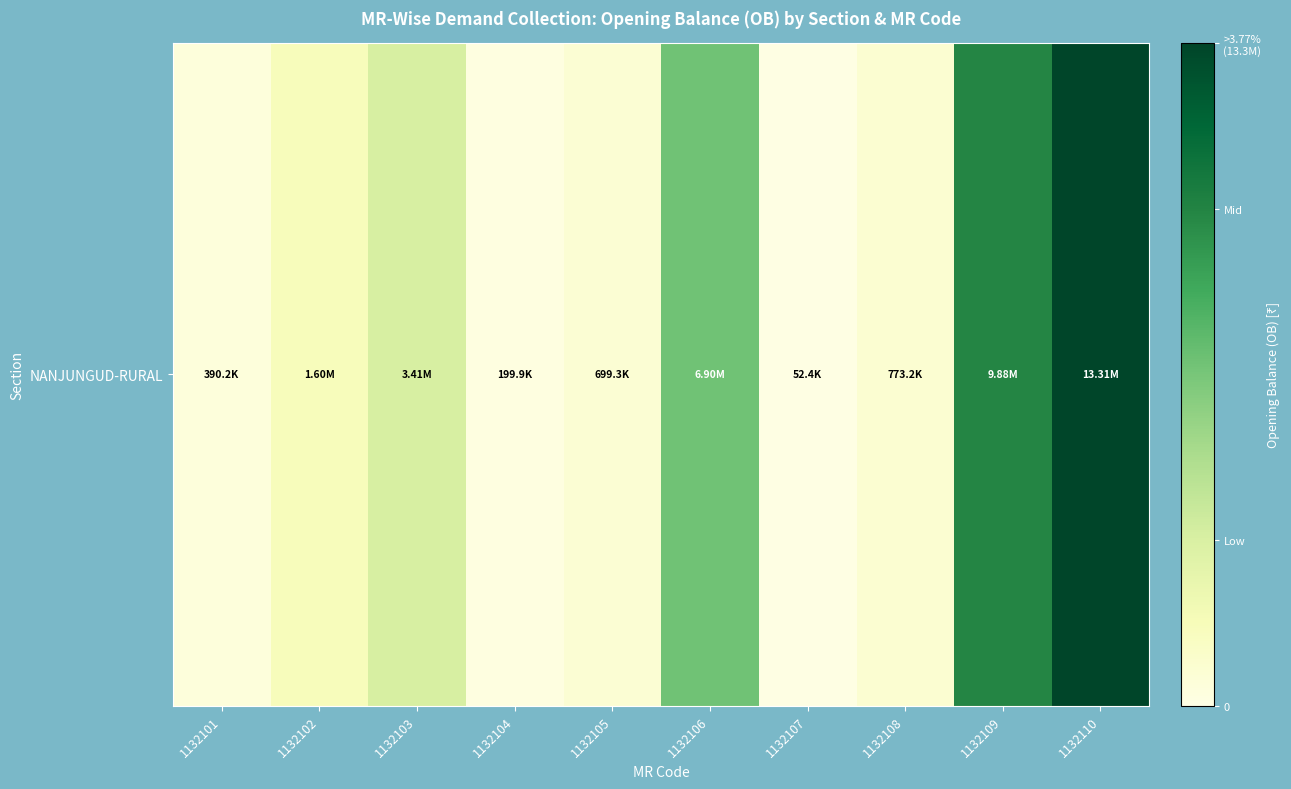

Where is the data nearest to the value 6679862?

1132106